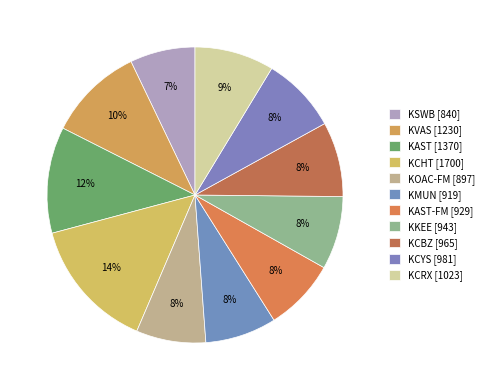

How many slices are in this pie chart?

11